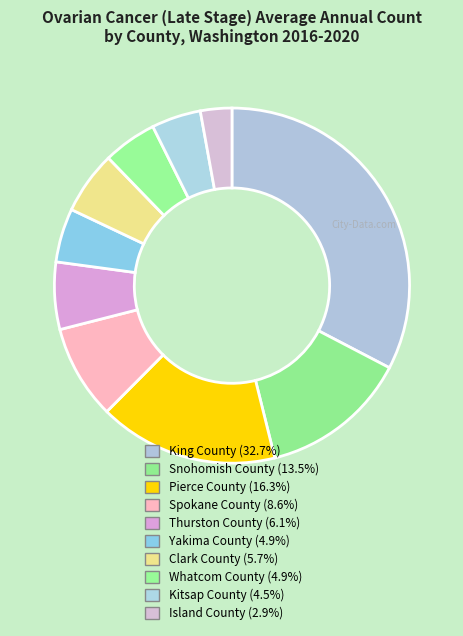

How many slices are in this pie chart?

10